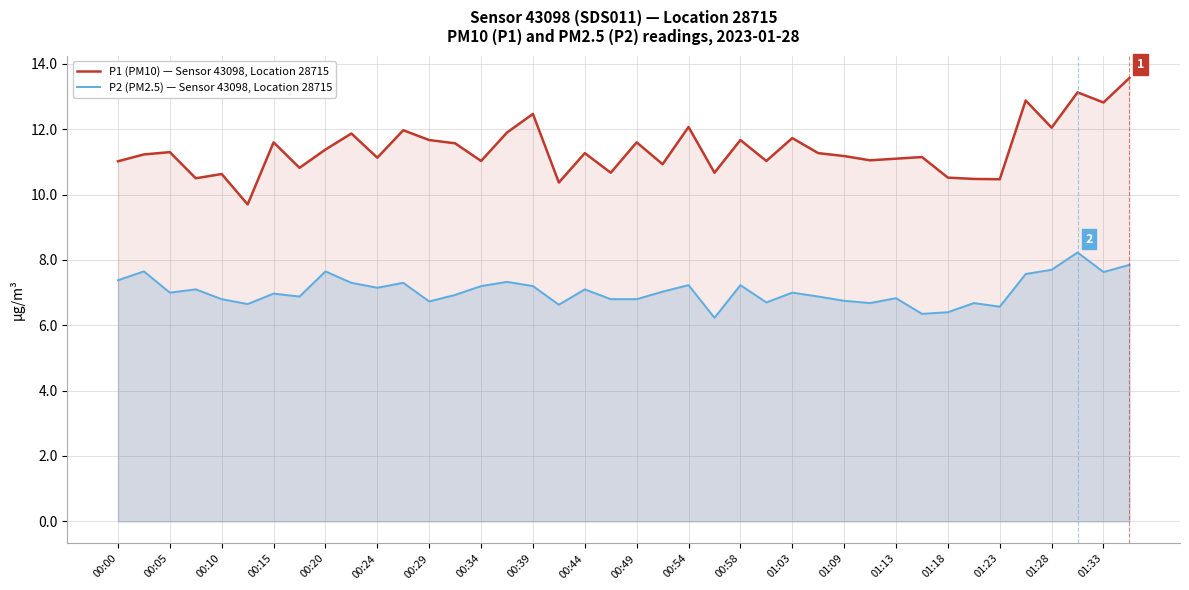

How many interior local peaks does the P1 (PM10) — Sensor 43098, Location 28715 series have?

14